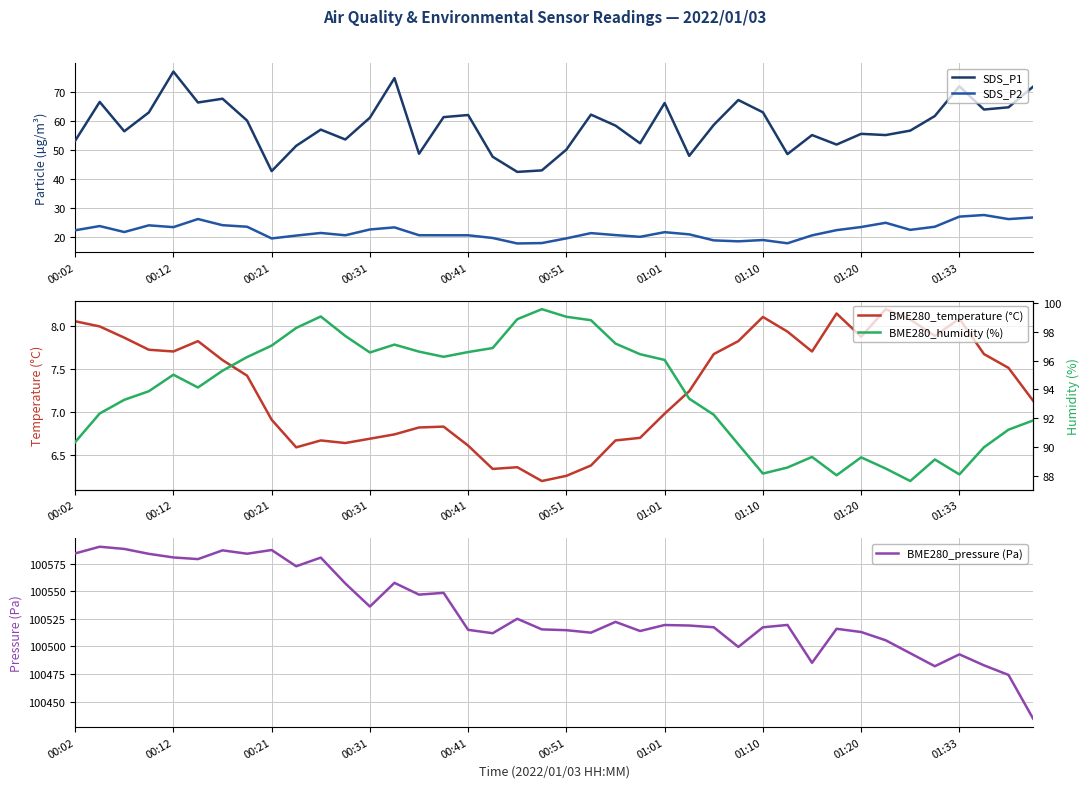

True or false: SDS_P2 and SDS_P1 intersect in this chart.

False